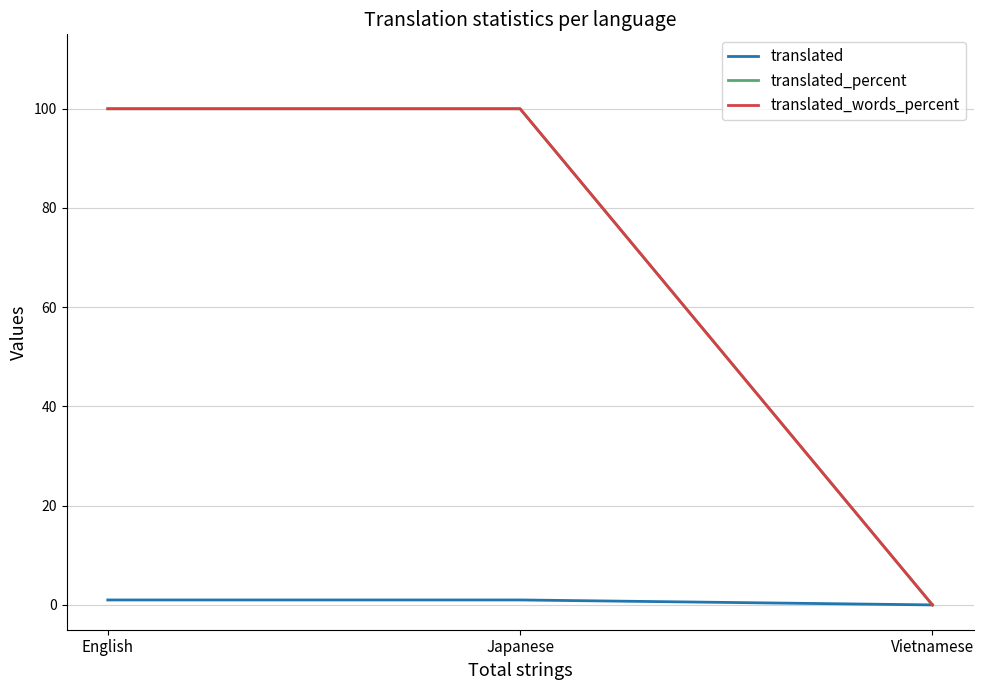

Reading left to right, transcribe all the data shown in this chart.

translated: English=1	Japanese=1	Vietnamese=0
translated_percent: English=100	Japanese=100	Vietnamese=0
translated_words_percent: English=100	Japanese=100	Vietnamese=0